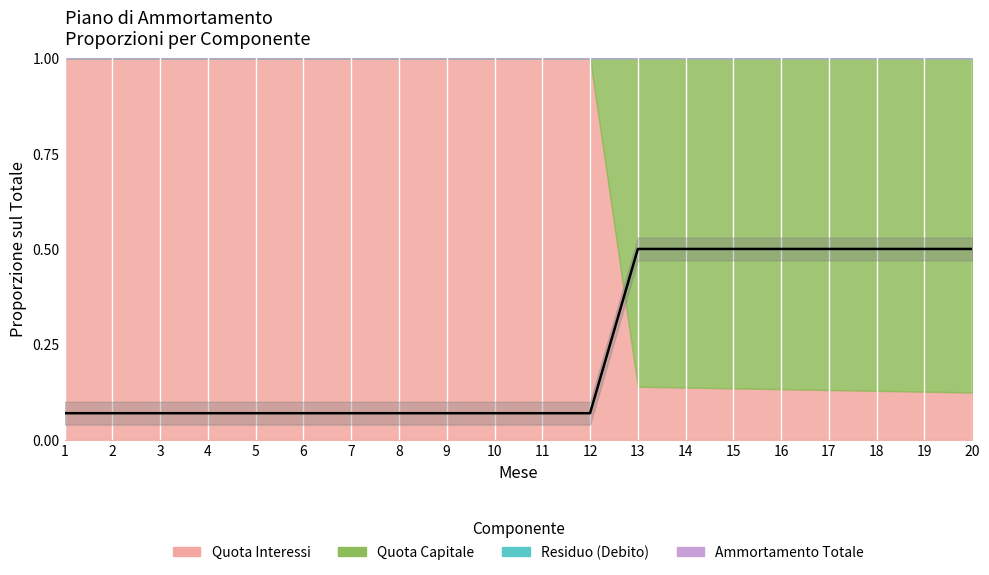

What is the minimum value shown in the chart?

0.1